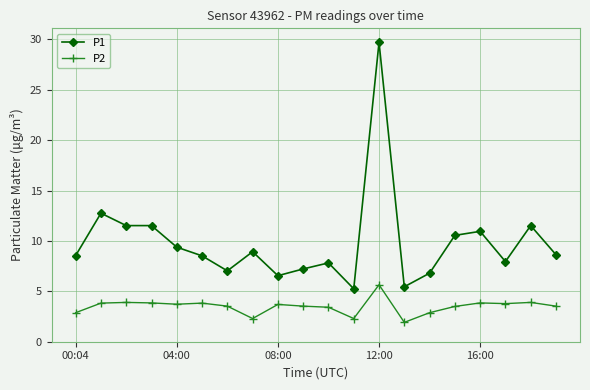

Which series has the widest spread of values?

P1